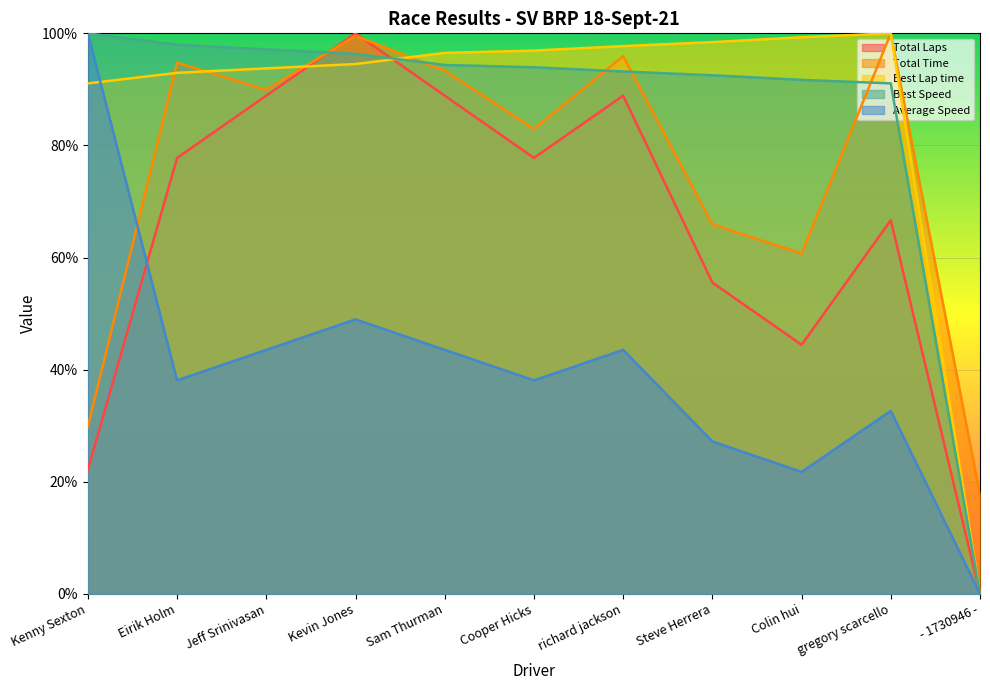

What is the label of the 5th point from the left?

Sam Thurman